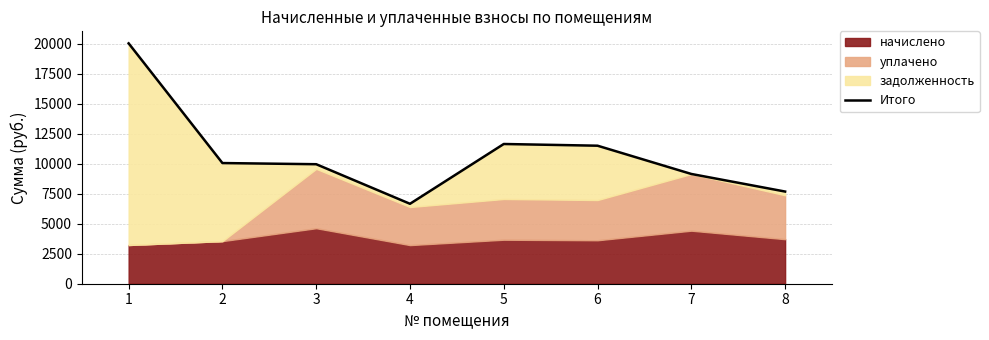

How many lines are shown in the chart?

1